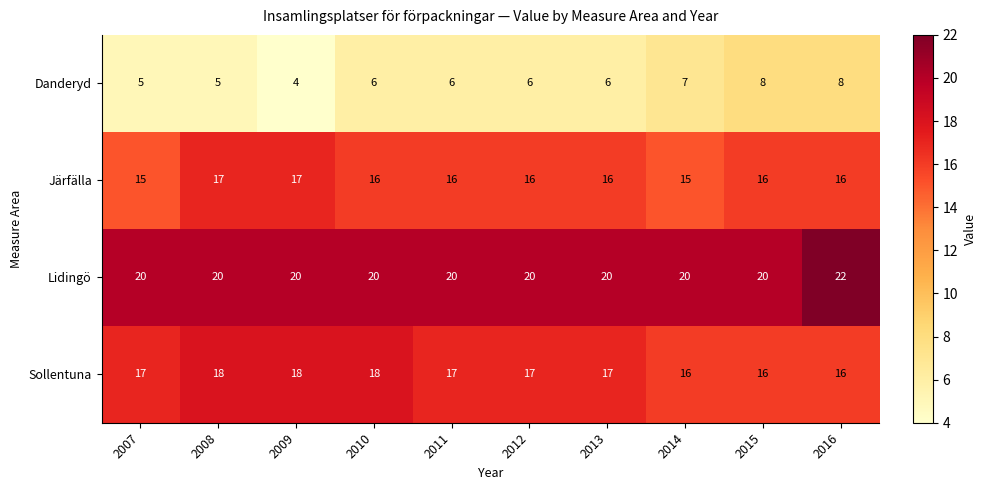

List the series in order of their peak value, lowest first.

Danderyd, Järfälla, Sollentuna, Lidingö